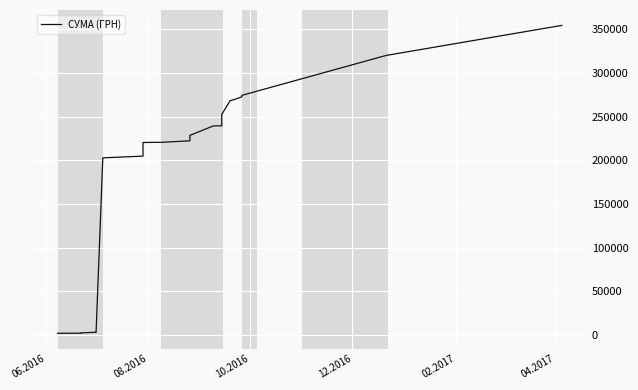

What is the sum of all values?

8351886.8